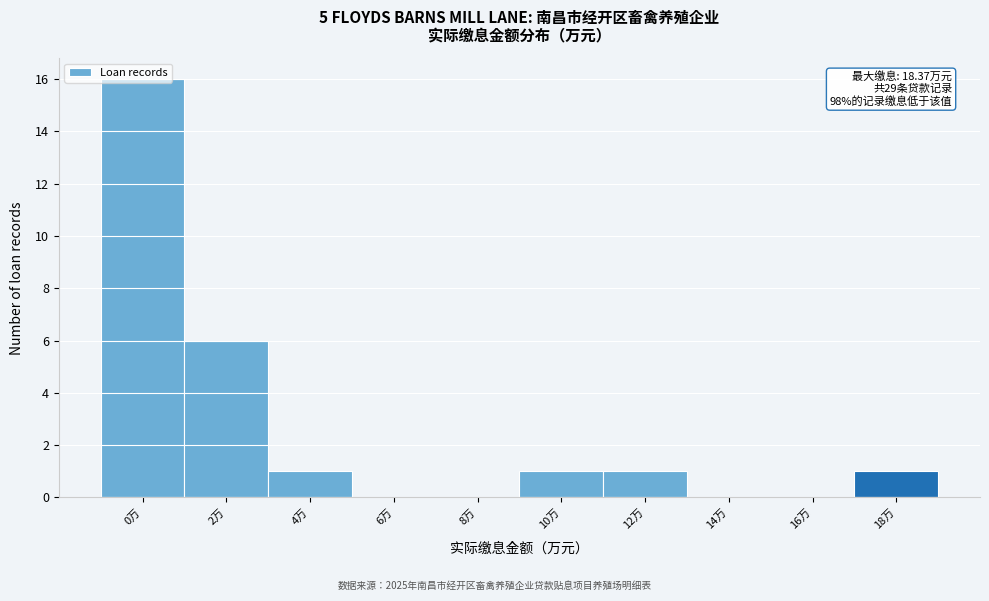

Which label corresponds to the largest value in the chart?

0万